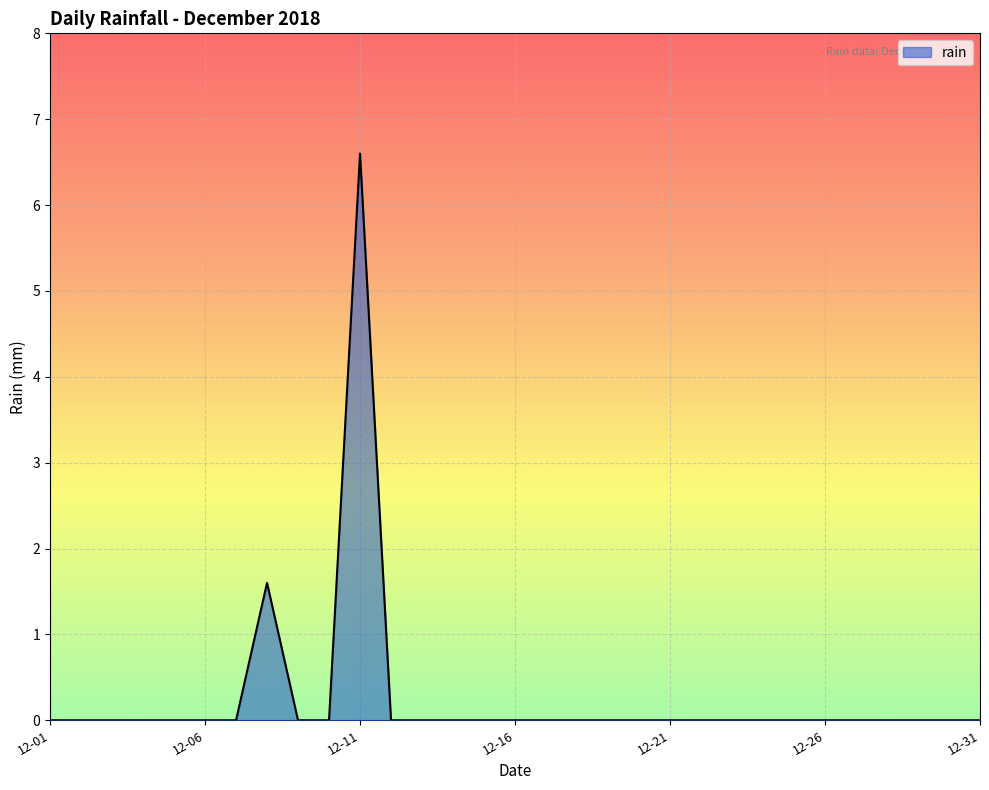

What is the maximum value shown in the chart?

6.6